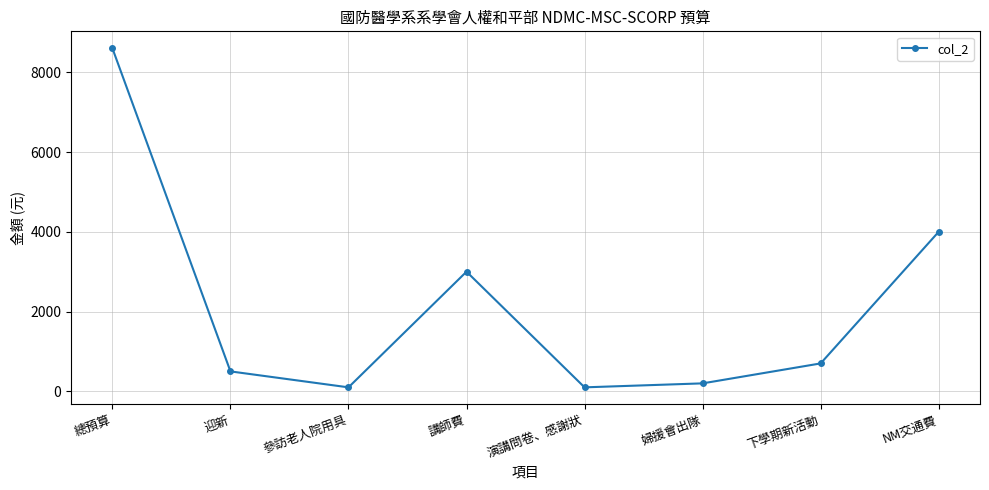

What is the sum of the values at 下學期新活動 and 迎新?

1200